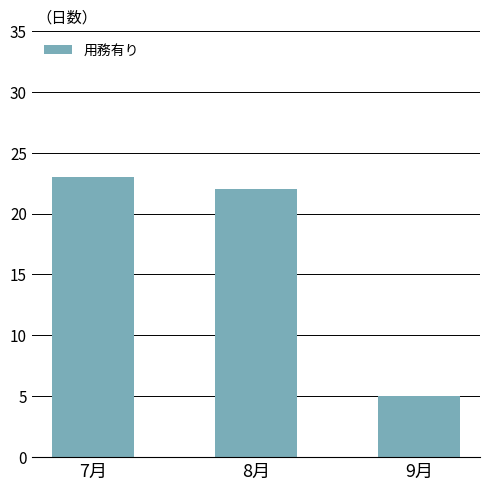

What is the ratio of the value at 9月 to the value at 7月?

0.2